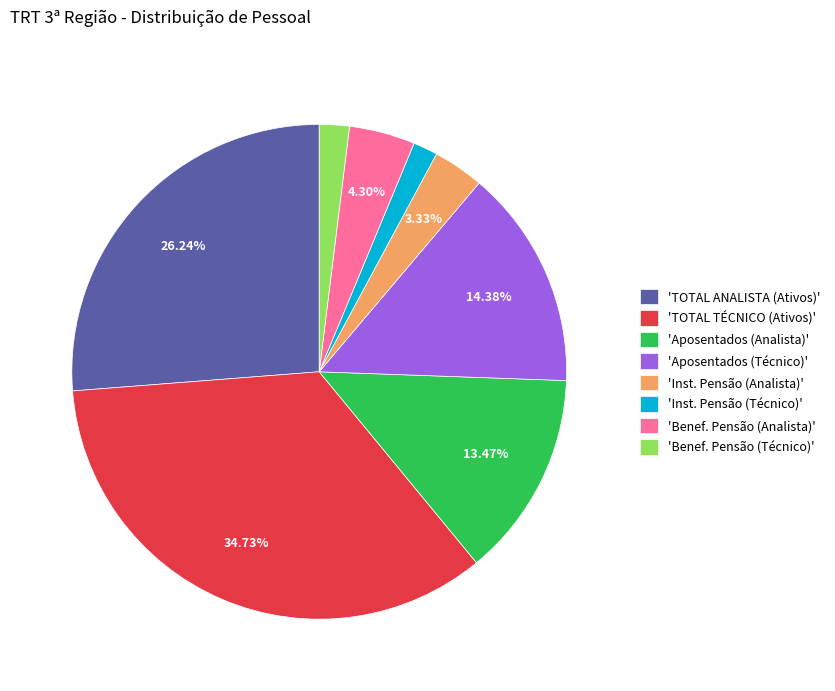

Is there a majority slice in this chart?

No